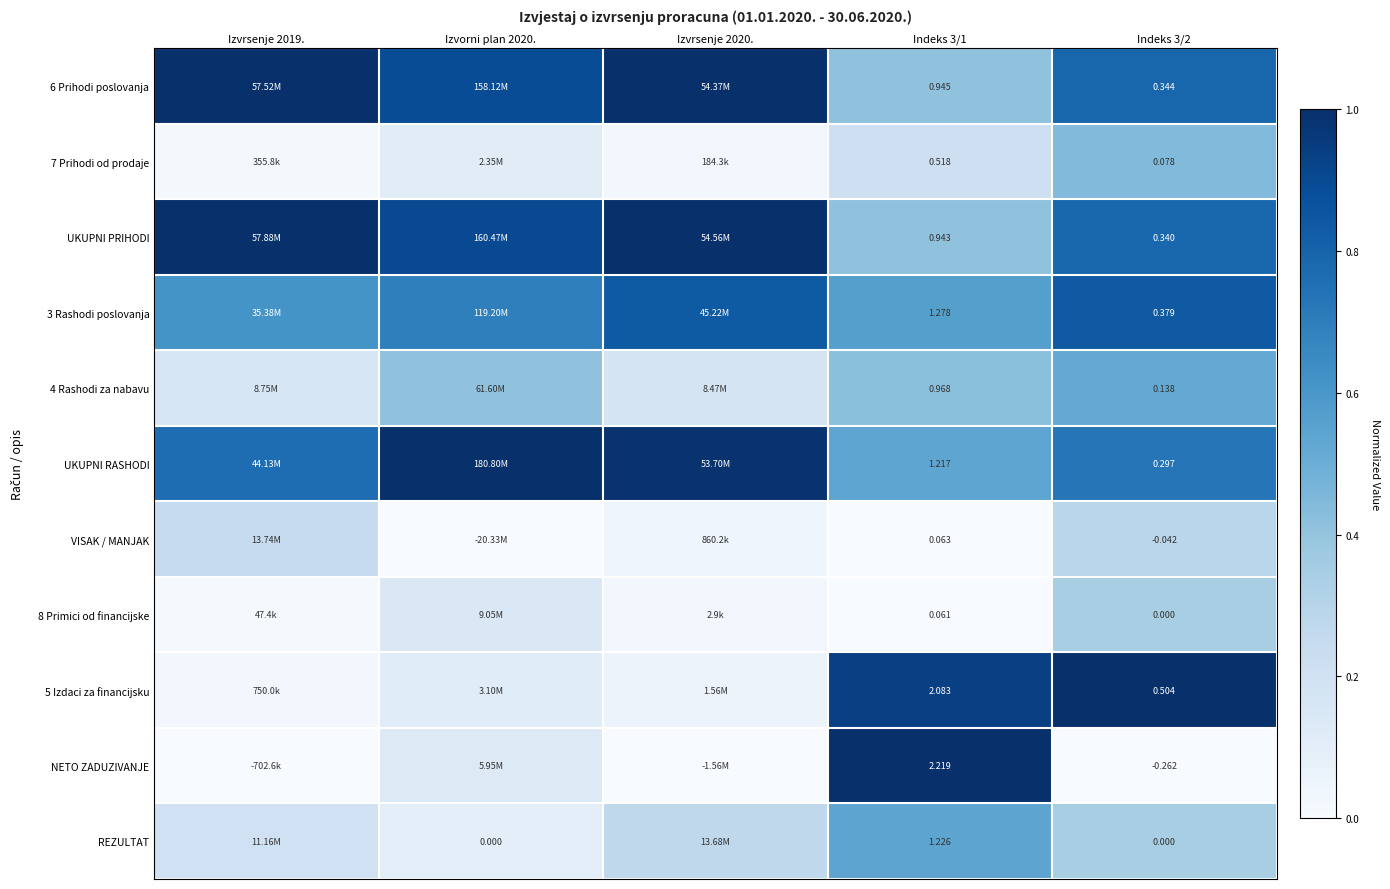

Between Indeks 3/1 and Indeks 3/2, which series saw the biggest shift?

NETO ZADUZIVANJE